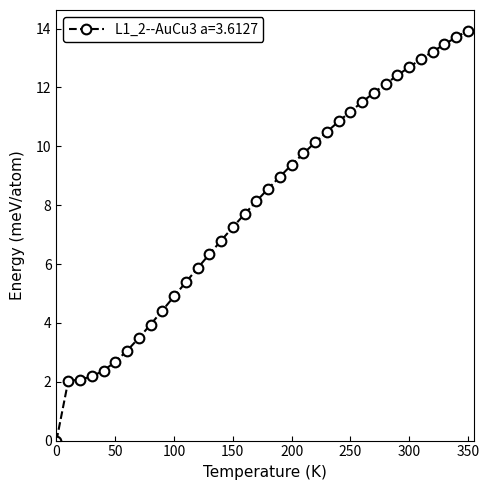

What is the value of the 4th point from the left?

2.2